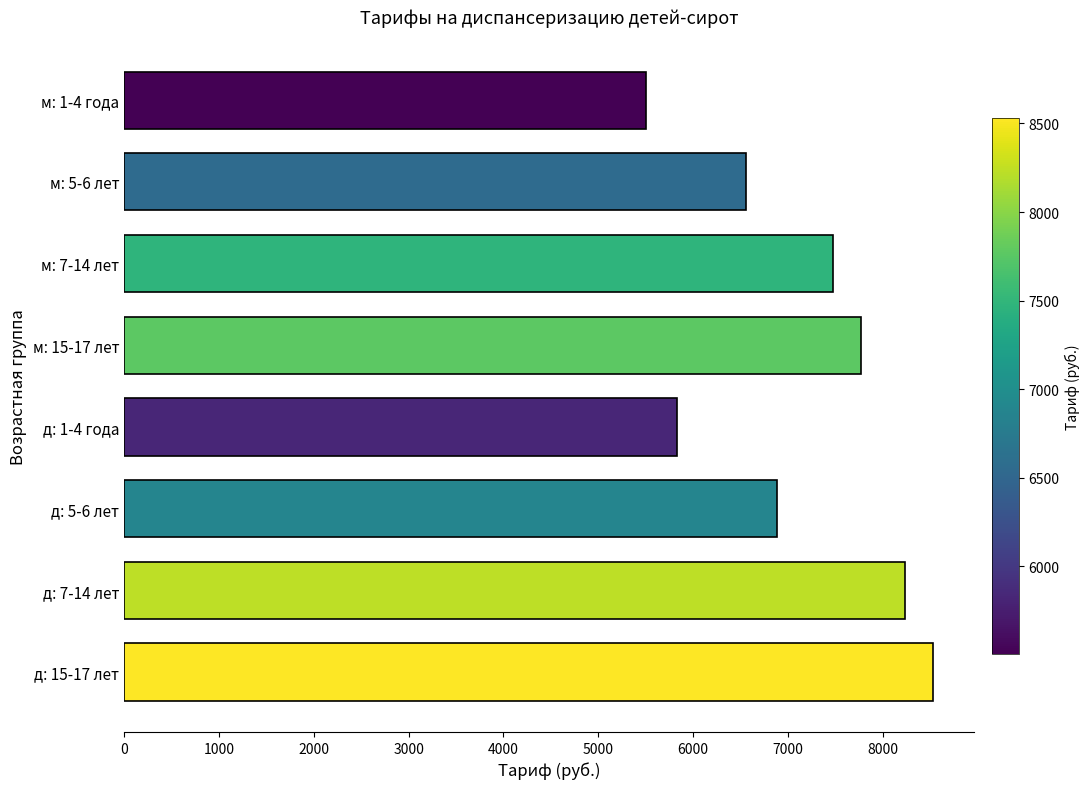

List the labels in order of value, largest first.

д: 15-17 лет, д: 7-14 лет, м: 15-17 лет, м: 7-14 лет, д: 5-6 лет, м: 5-6 лет, д: 1-4 года, м: 1-4 года